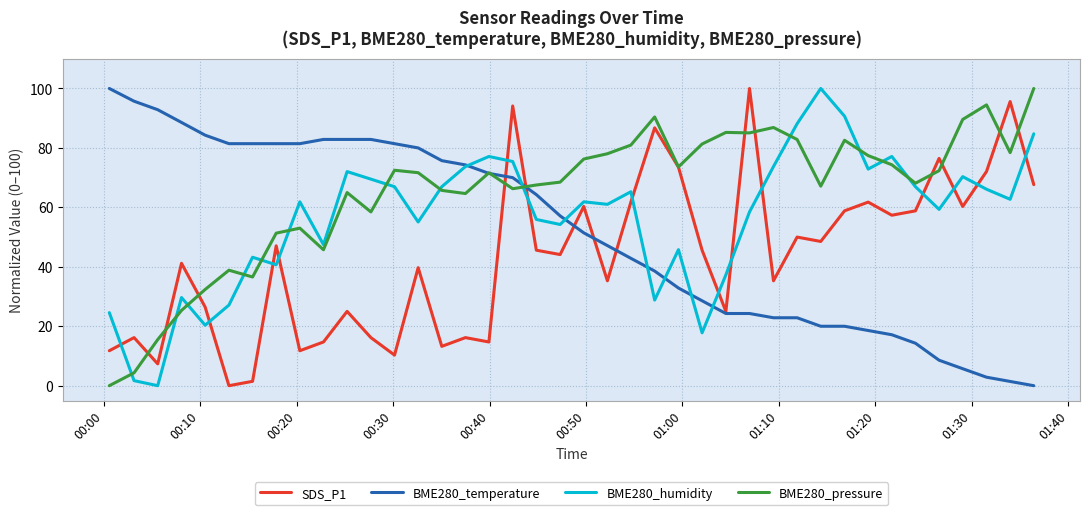

What is the maximum value shown in the chart?

100.0